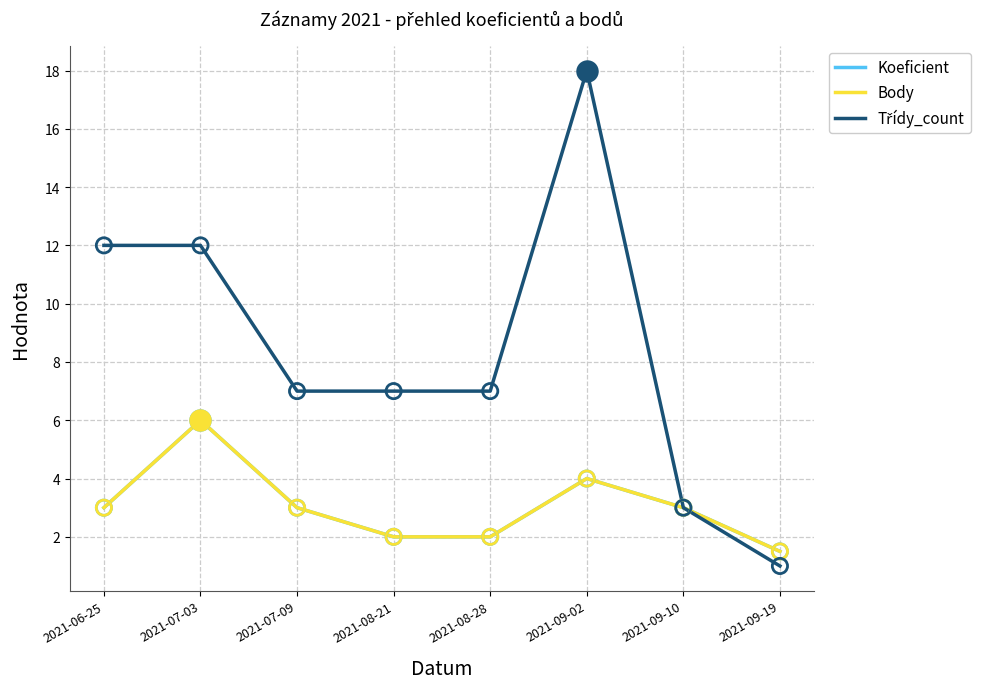

At which category is the sum across all series the highest?

2021-09-02